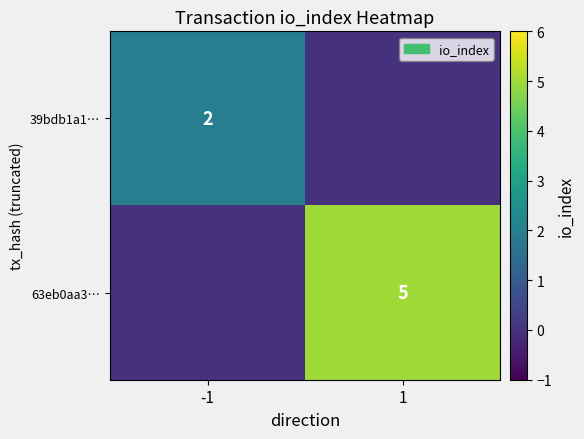

True or false: 39bdb1a1… has a value of 2 at -1.

True